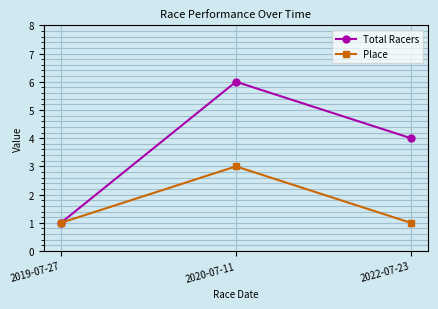

Which series has the widest spread of values?

Total Racers